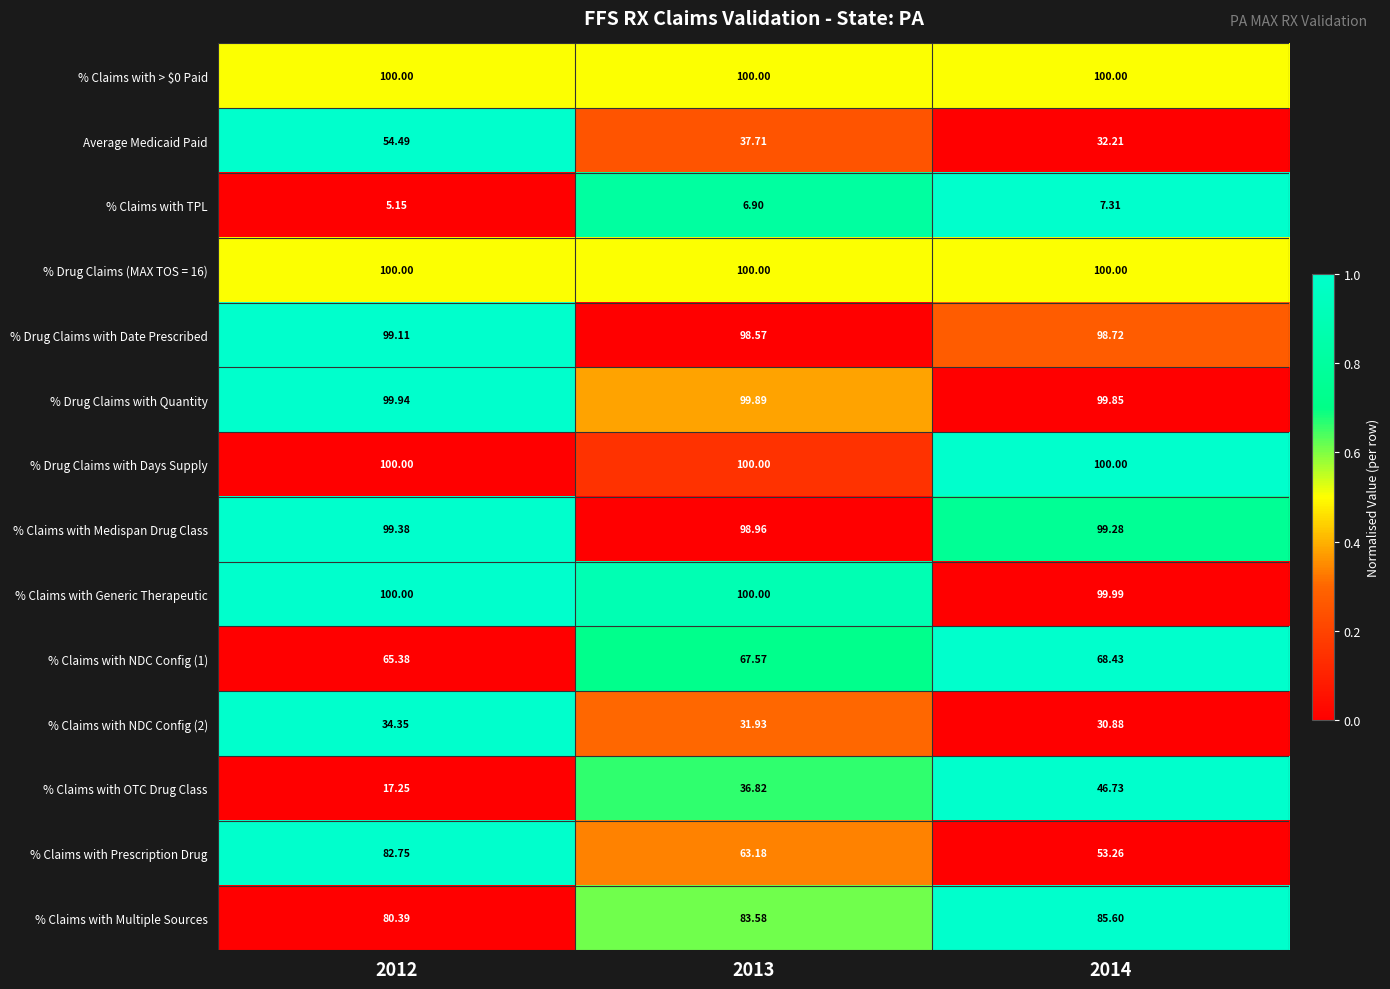

Is the value of % Drug Claims with Date Prescribed at 2013 greater than the value of % Claims with > $0 Paid at 2014?

No